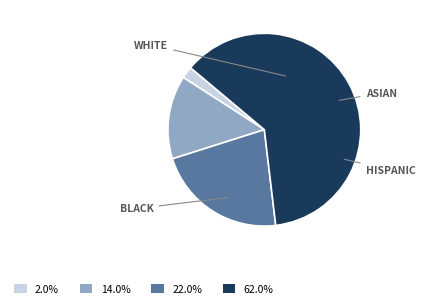

Is there any slice that represents more than half of the pie?

Yes